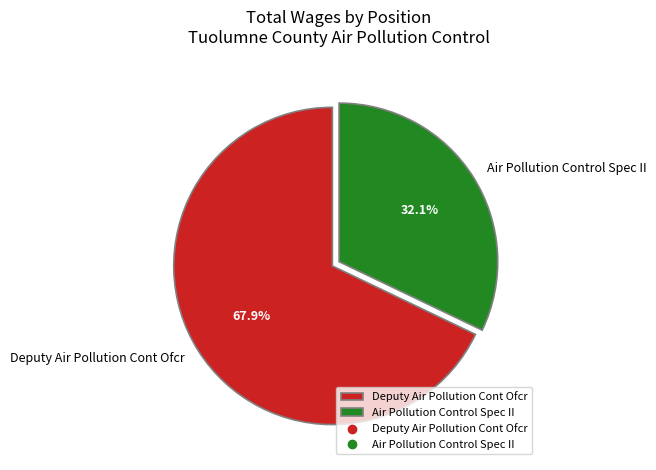

What percentage is the Air Pollution Control Spec II slice, to the nearest percent?

32%